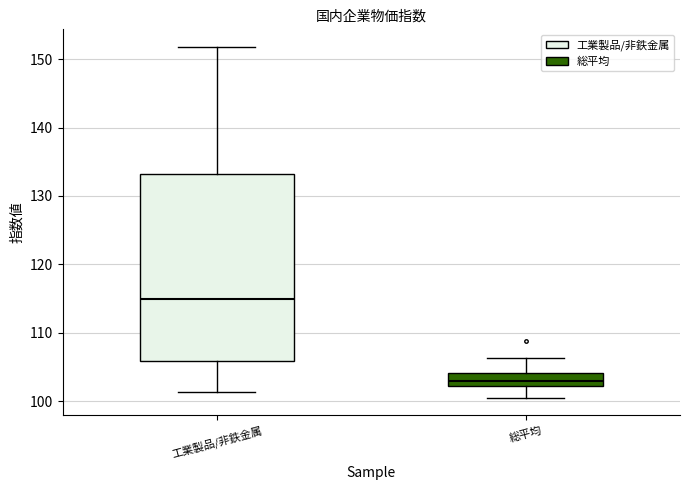

Reading left to right, transcribe this box plot: for each box, give where its median line is, the range the box spans, and where its two whiskers end, as read against the y-axis. The values are not printed on the chart, so give them approximately, as read against the axis.

工業製品/非鉄金属: median 115, box 106 to 133, whiskers 101 to 152
総平均: median 103, box 102 to 104, whiskers 101 to 106